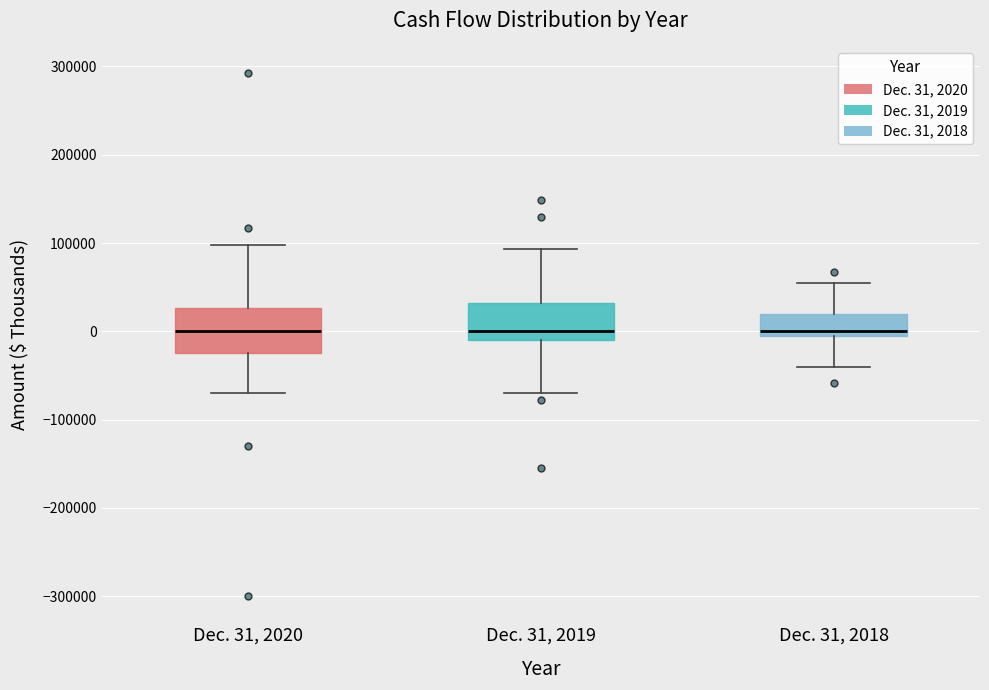

Reading left to right, read every box against the y-axis: the position of its median line, the range the box covers, and the ends of its whiskers. The values are not printed on the chart, so give them approximately, as read against the axis.

Dec. 31, 2020: median 0, box -20000 to 30000, whiskers -70000 to 100000
Dec. 31, 2019: median 0, box -10000 to 30000, whiskers -70000 to 90000
Dec. 31, 2018: median 0, box -10000 to 20000, whiskers -40000 to 60000